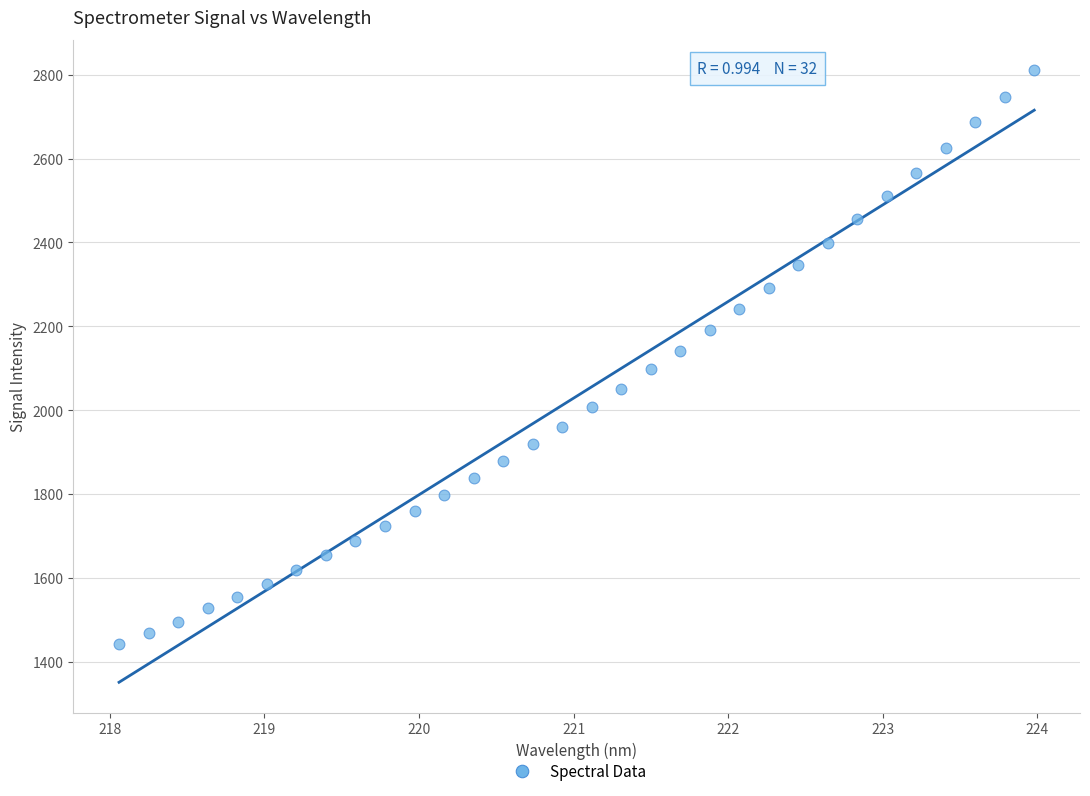

What is the range of Y values (max minus min)?

1369.1